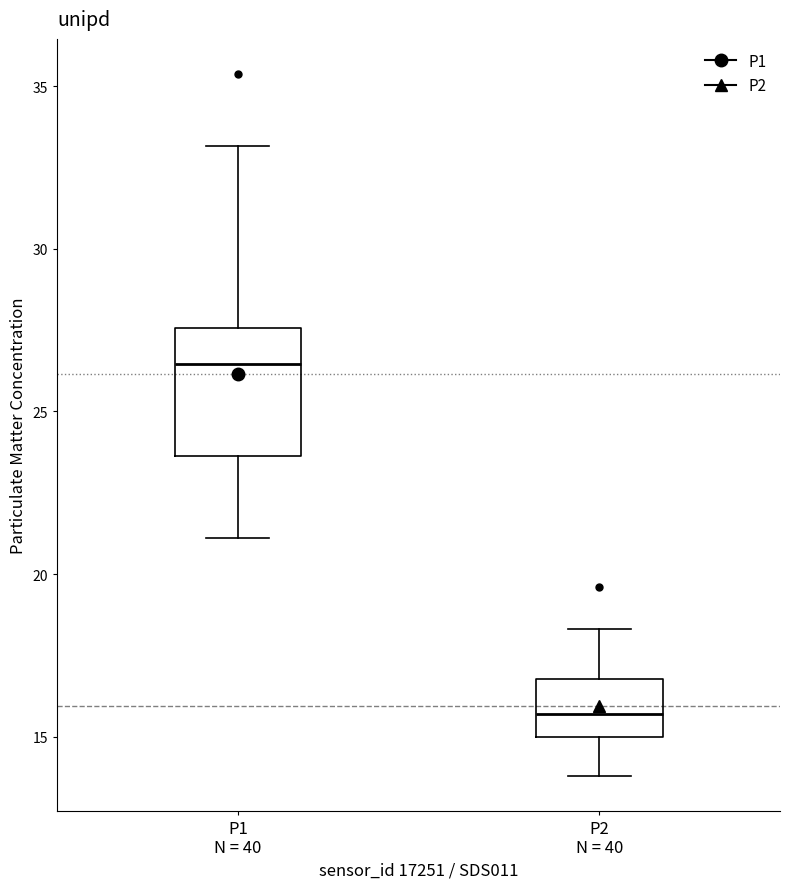

Reading left to right, read every box against the y-axis: the position of its median line, the range the box covers, and the ends of its whiskers. The values are not printed on the chart, so give them approximately, as read against the axis.

P1 N = 40: median 26.5, box 23.5 to 27.5, whiskers 21.0 to 33.0
P2 N = 40: median 15.5, box 15.0 to 17.0, whiskers 14.0 to 18.5